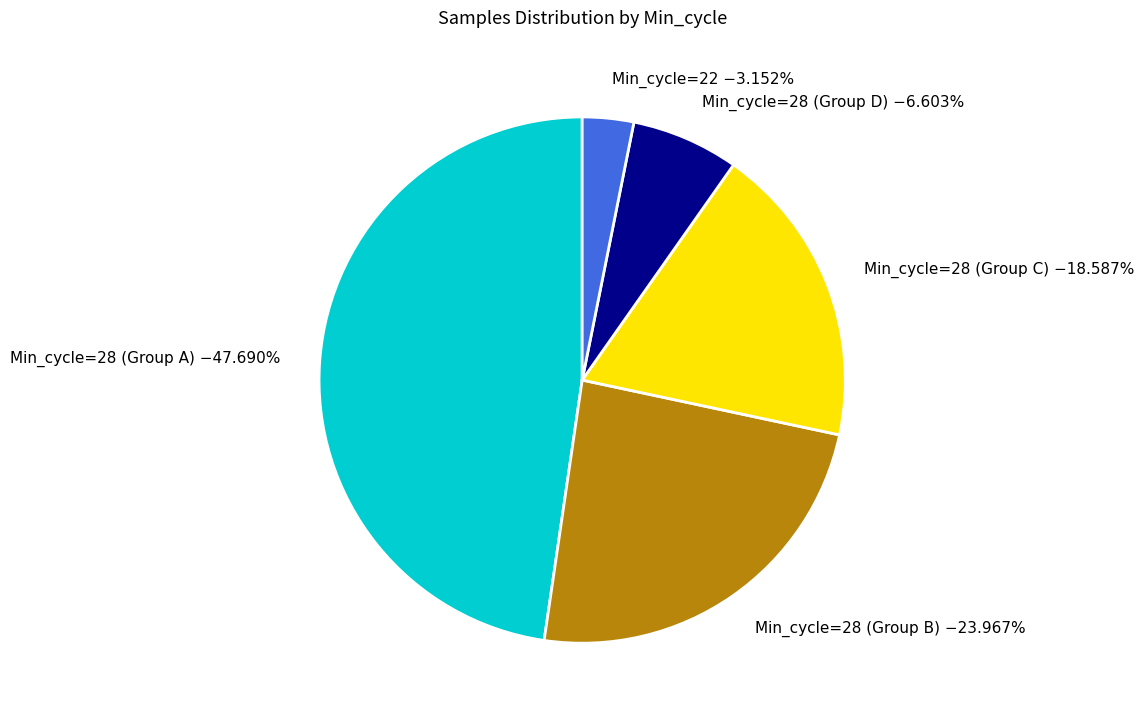

Which category has the biggest portion of the pie?

Min_cycle=28 (Group A) −47.690%